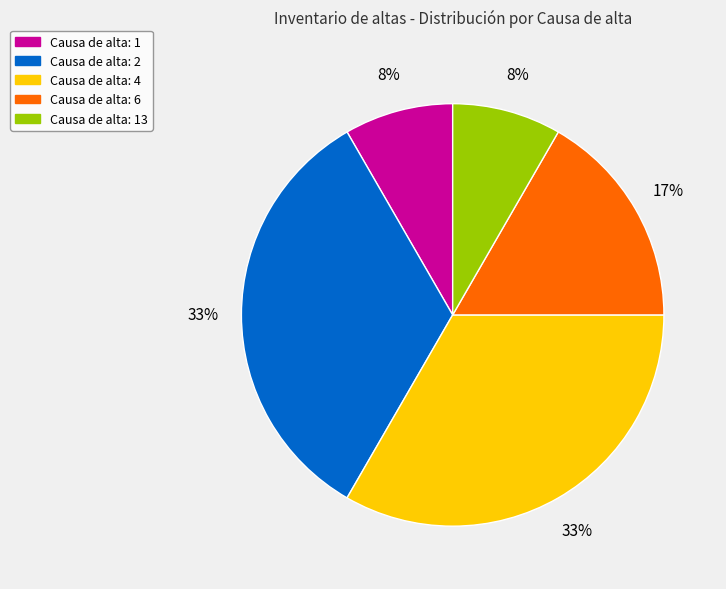

How many slices are in this pie chart?

5